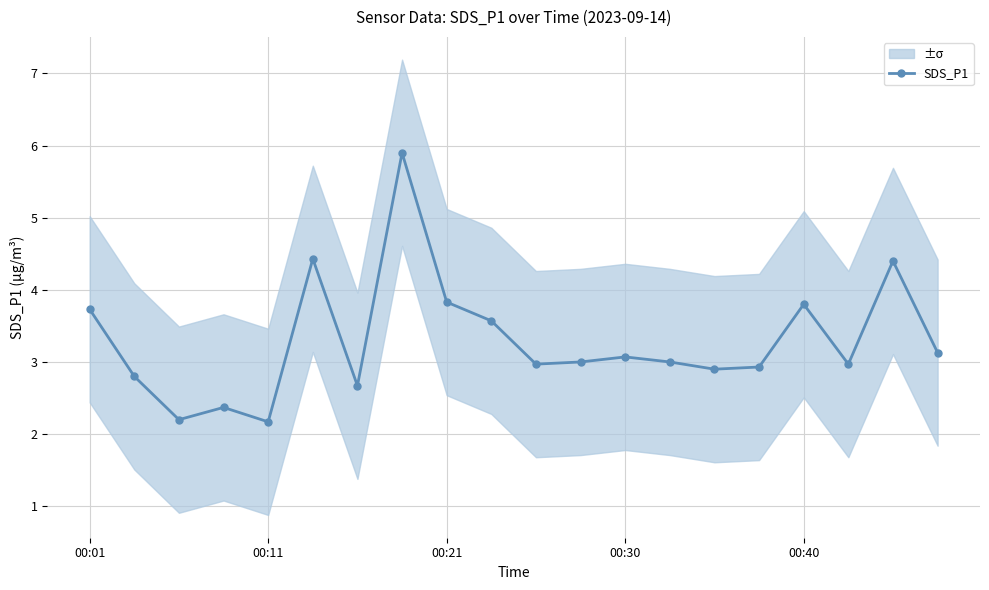

What is the label of the 10th point from the left?

9